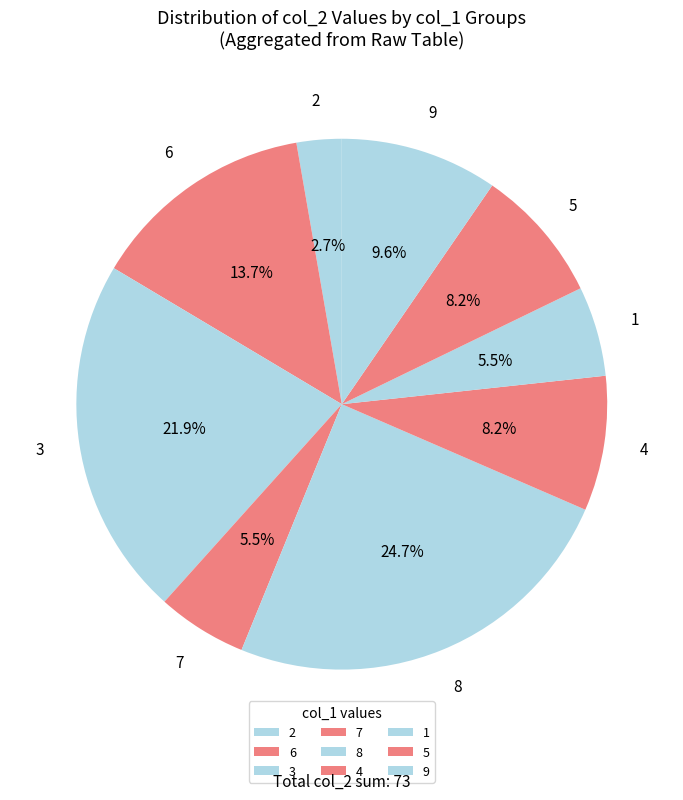

How many slices are in this pie chart?

9